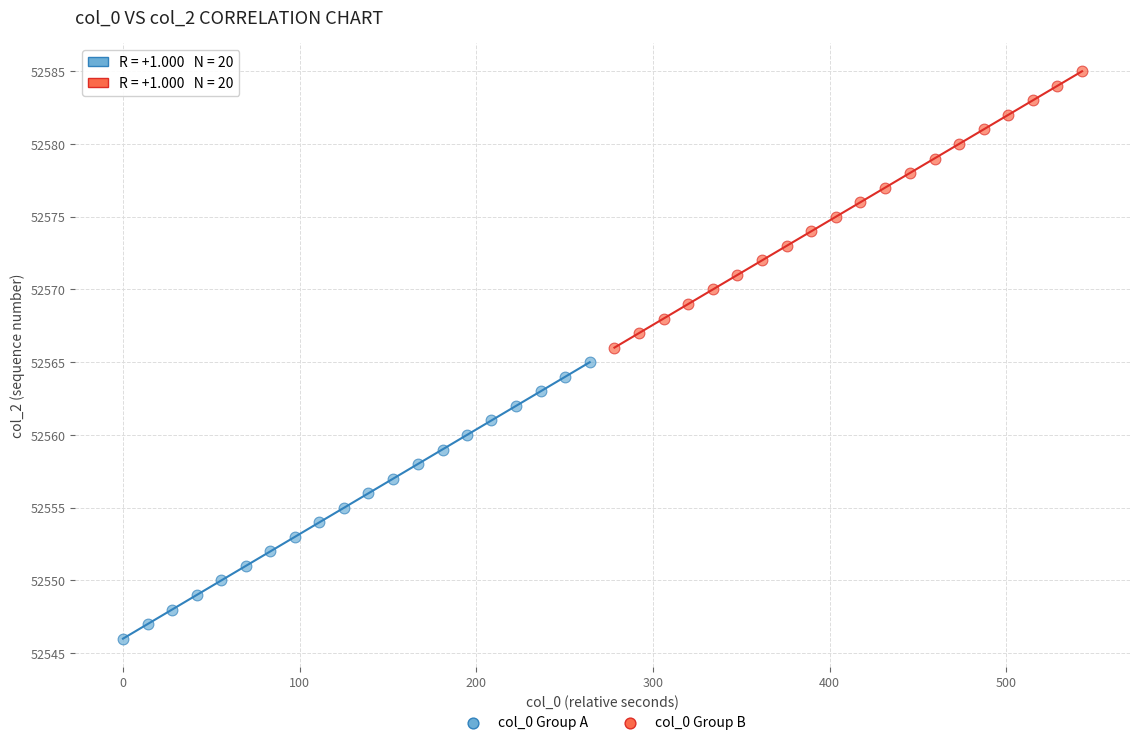

Which series reaches the maximum Y coordinate?

col_0 Group B